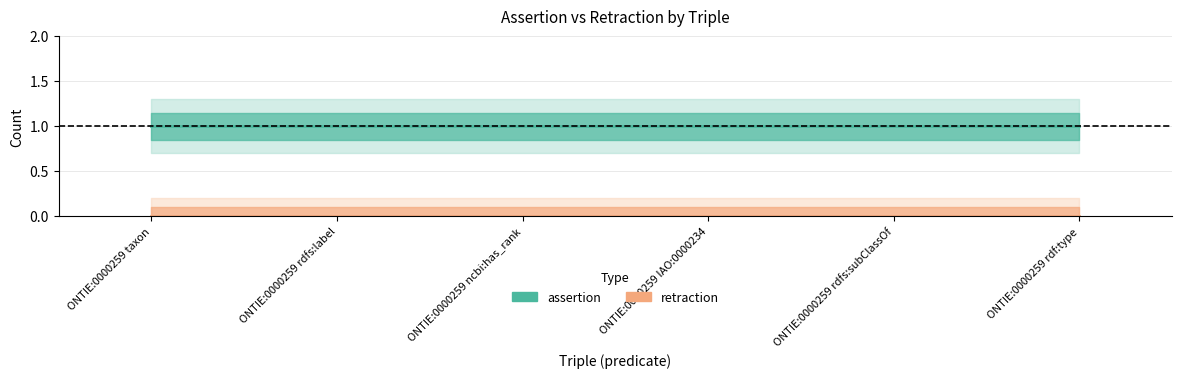

True or false: assertion has more than 2 points higher than both neighbors.

False